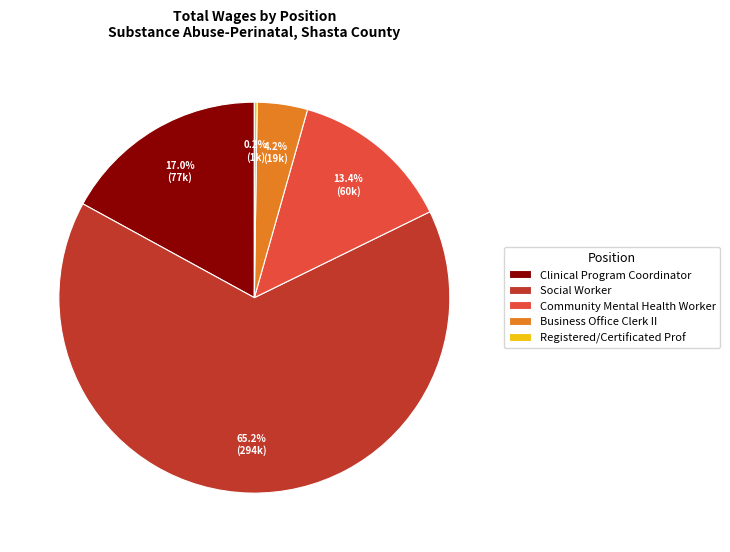

To the nearest percent, what is the difference between the largest and smallest slice percentages?

65%